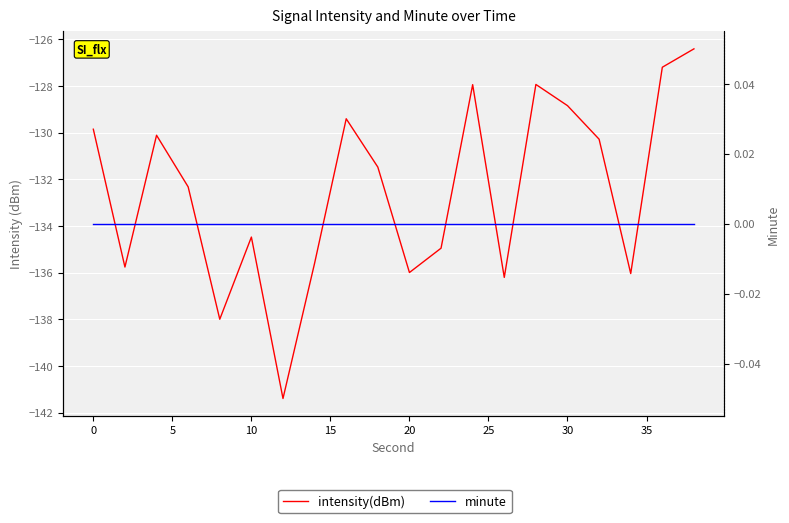

What is the sum of all intensity(dBm) values?

-2650.2